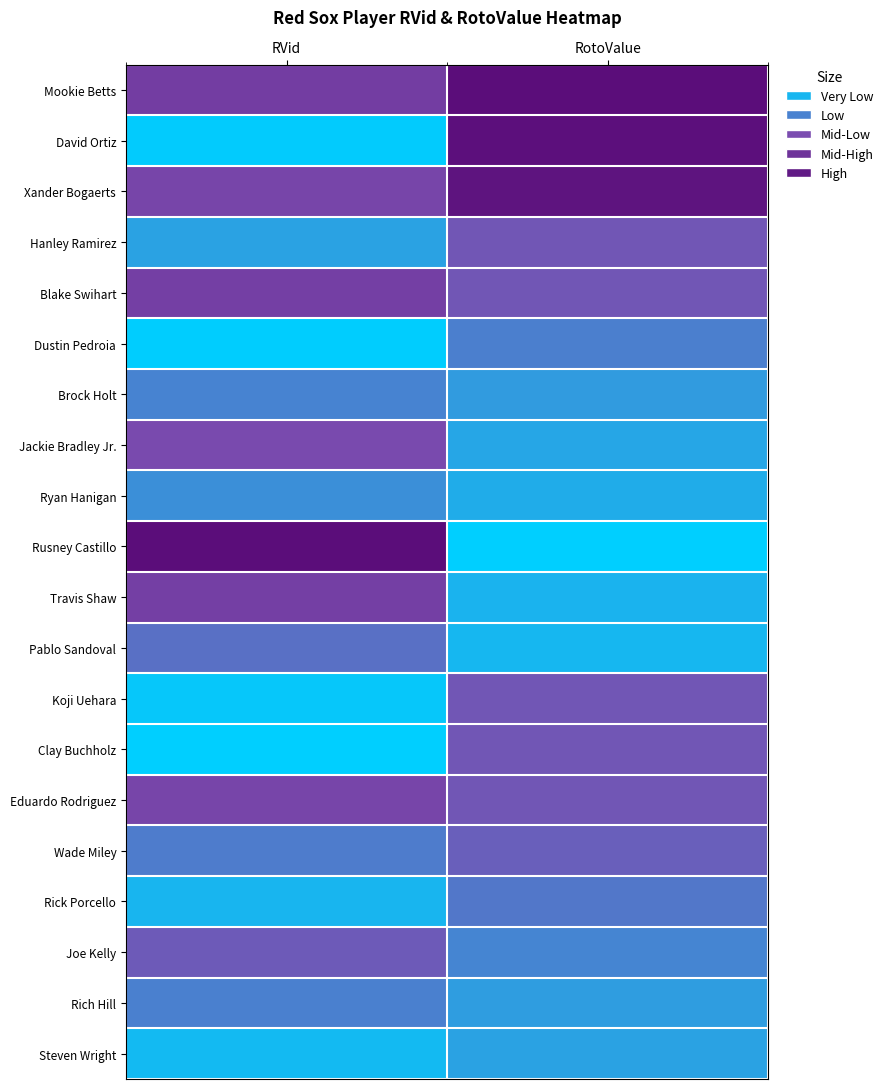

Reading left to right, what are all the values shown in this chart?

Mookie Betts: RVid=0.6	RotoValue=1.0
David Ortiz: RVid=0.0	RotoValue=1.0
Xander Bogaerts: RVid=0.6	RotoValue=0.9
Hanley Ramirez: RVid=0.2	RotoValue=0.5
Blake Swihart: RVid=0.6	RotoValue=0.5
Dustin Pedroia: RVid=0.0	RotoValue=0.3
Brock Holt: RVid=0.3	RotoValue=0.2
Jackie Bradley Jr.: RVid=0.5	RotoValue=0.2
Ryan Hanigan: RVid=0.2	RotoValue=0.1
Rusney Castillo: RVid=1.0	RotoValue=0.0
Travis Shaw: RVid=0.6	RotoValue=0.1
Pablo Sandoval: RVid=0.4	RotoValue=0.1
Koji Uehara: RVid=0.0	RotoValue=0.5
Clay Buchholz: RVid=0.0	RotoValue=0.5
Eduardo Rodriguez: RVid=0.6	RotoValue=0.5
Wade Miley: RVid=0.3	RotoValue=0.4
Rick Porcello: RVid=0.1	RotoValue=0.3
Joe Kelly: RVid=0.4	RotoValue=0.3
Rich Hill: RVid=0.3	RotoValue=0.2
Steven Wright: RVid=0.1	RotoValue=0.2